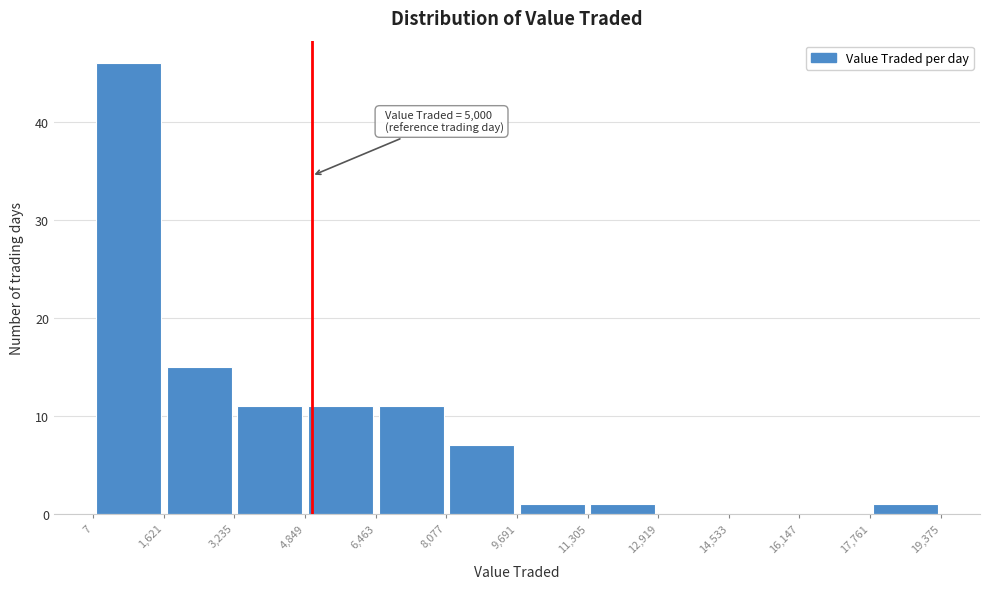

Which range on the x-axis has the tallest bar?

7 to 1,621